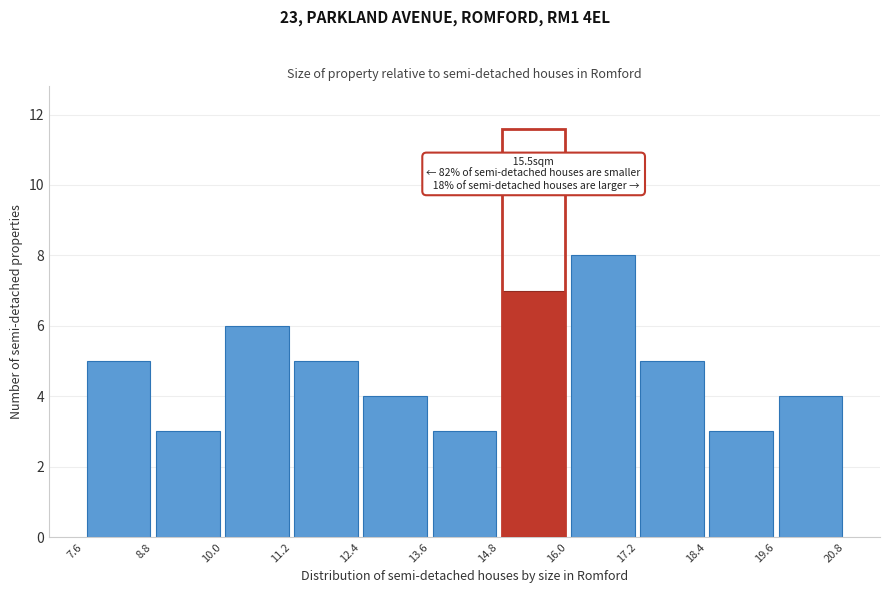

Which range on the x-axis has the tallest bar?

16.0 to 17.2